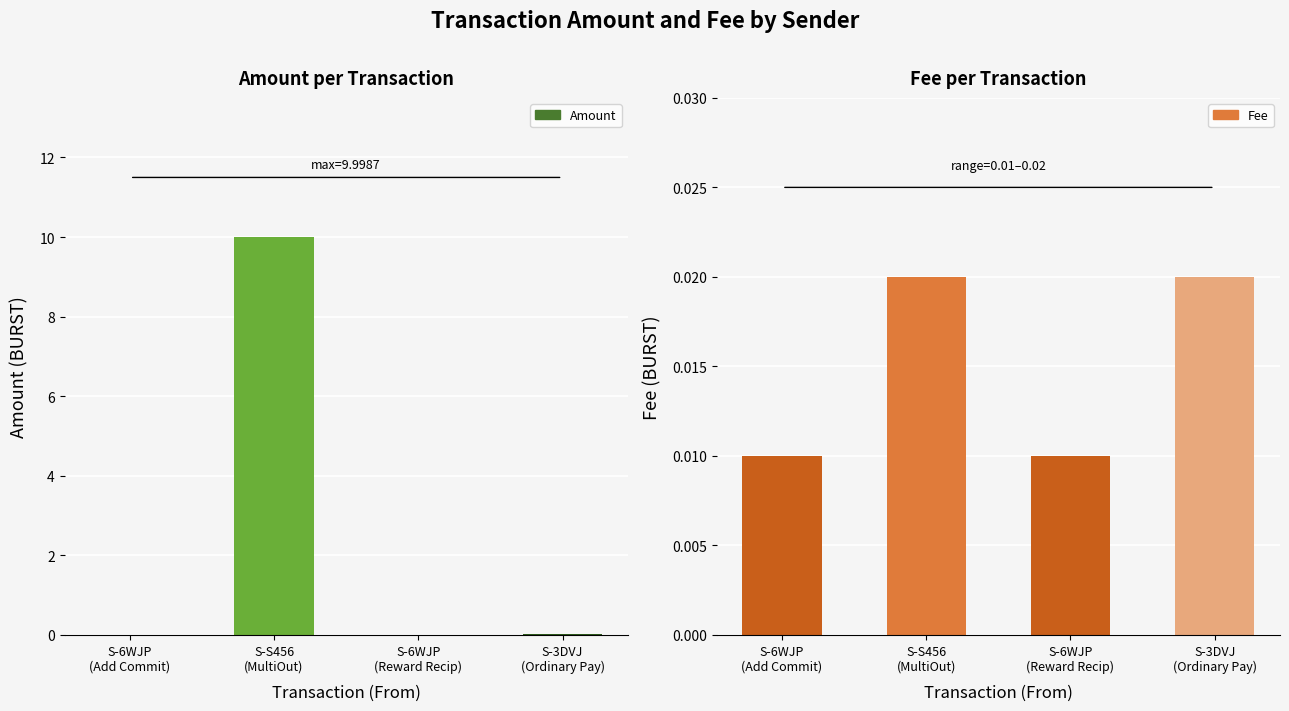

How many categories are shown in the chart?

4